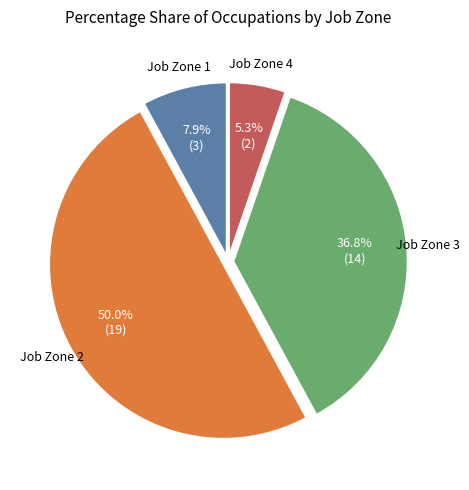

To the nearest percent, what is the average slice percentage?

25%